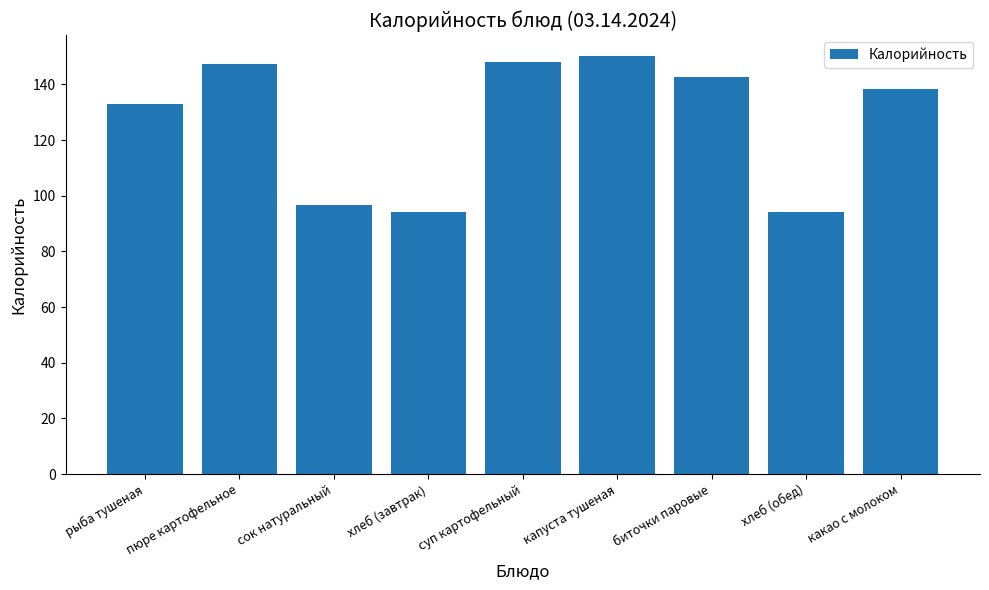

The value at какао с молоком is 138.4. True or false?

True